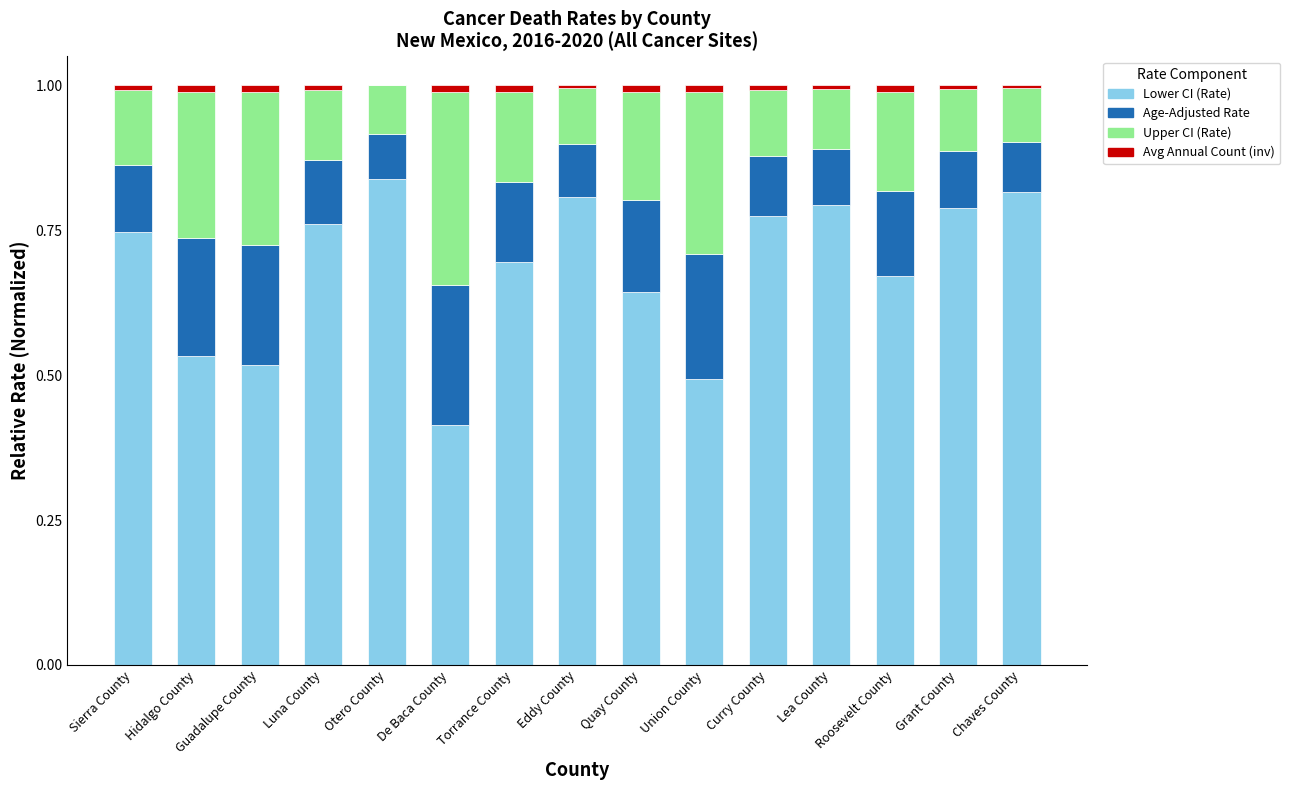

What is the sum of all Lower CI (Rate) values?

10.3